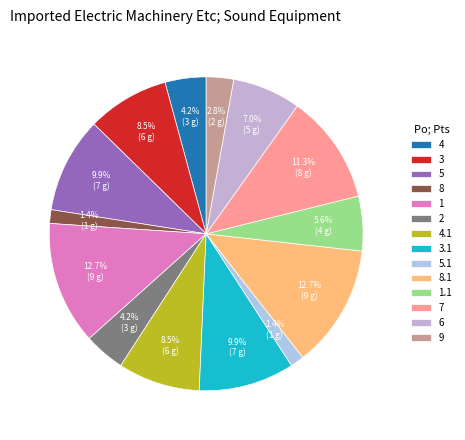

Rank the categories by value from lowest to highest.

8, 5, 9, 4, 2, 1, 6, 3, 4, 5, 3, 7, 1, 8